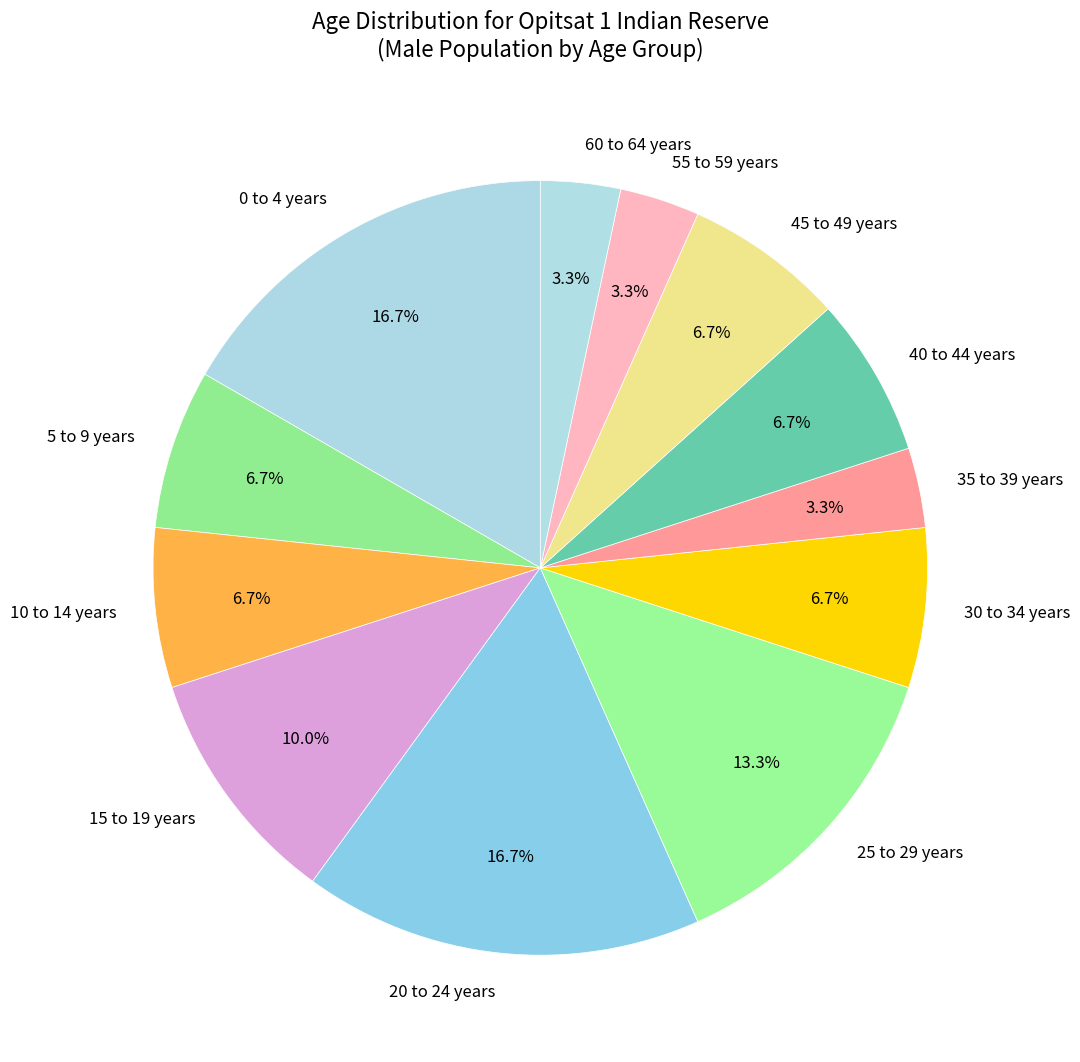

To the nearest percent, what is the difference between the 25 to 29 years and 0 to 4 years slice percentages?

3%